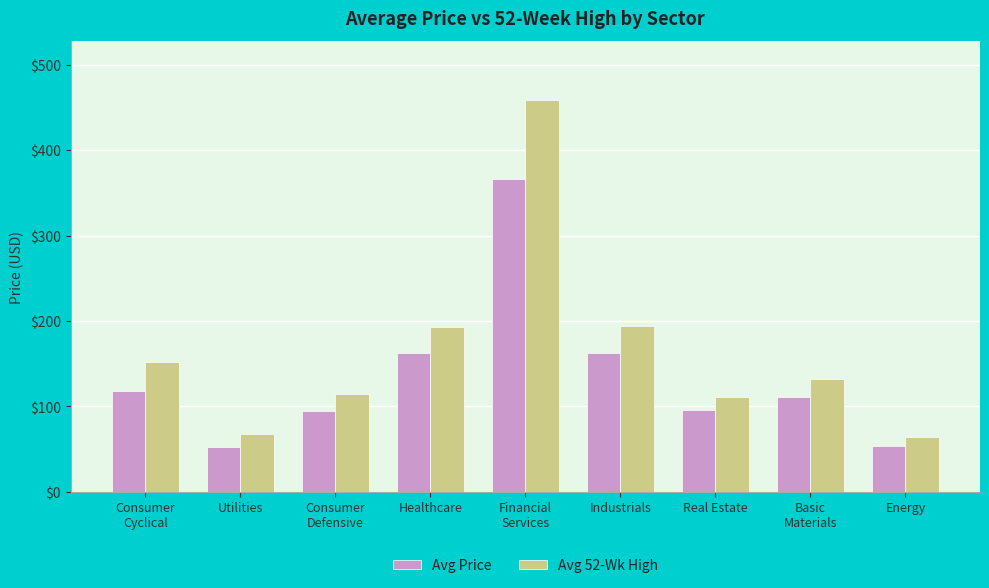

Which category has the highest value in the Avg Price series?

Financial
Services